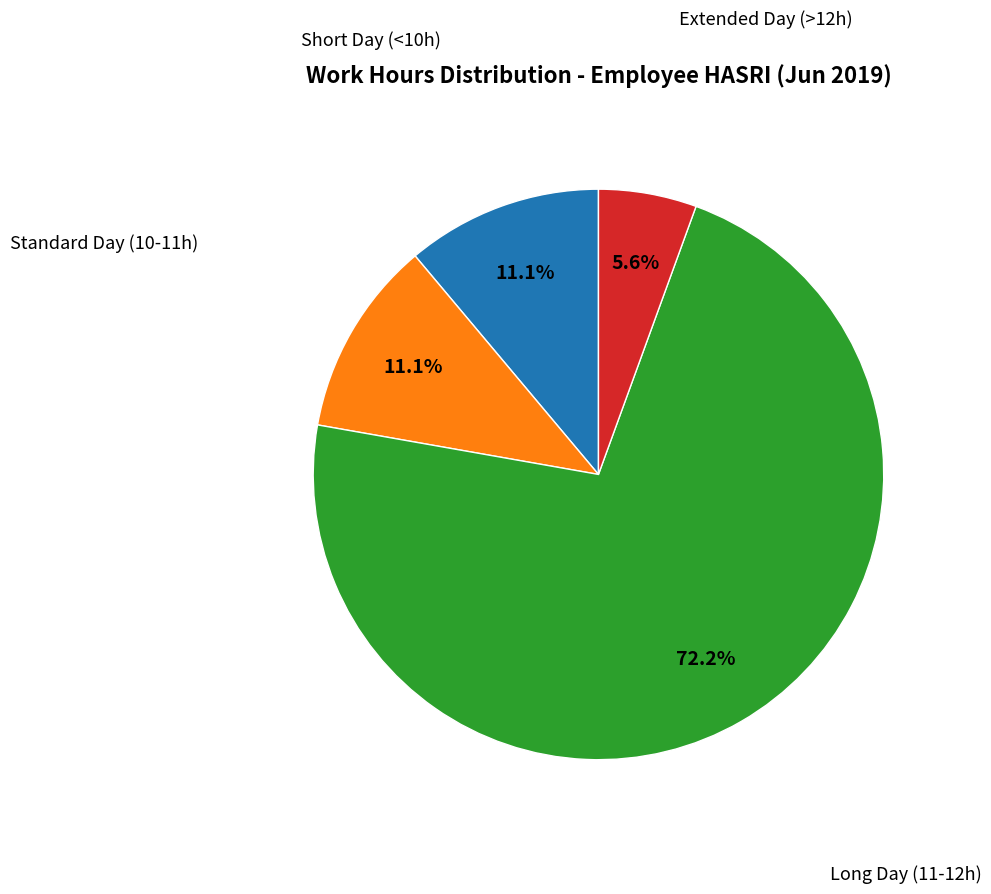

Count the number of slices in the pie.

4